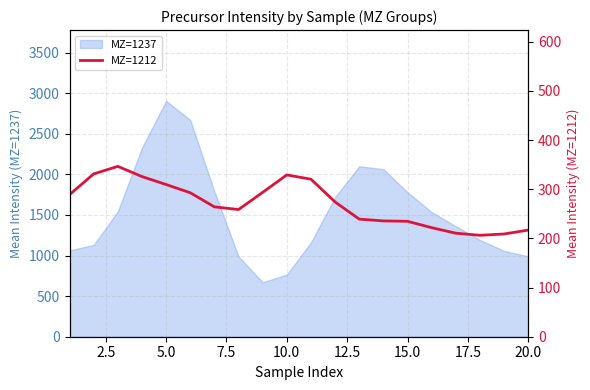

What is the maximum value for MZ=1237?

2905.5